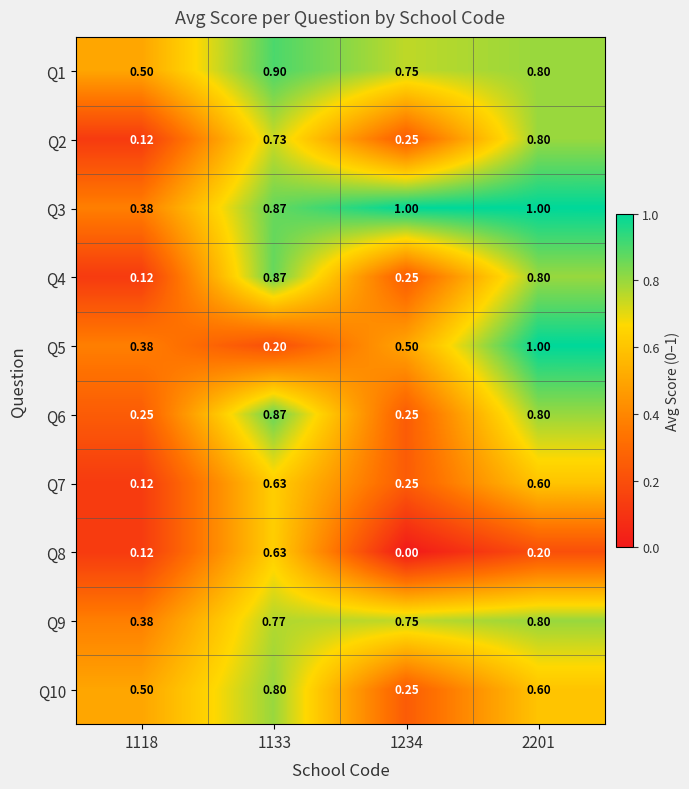

At which category is the sum across all series the highest?

2201